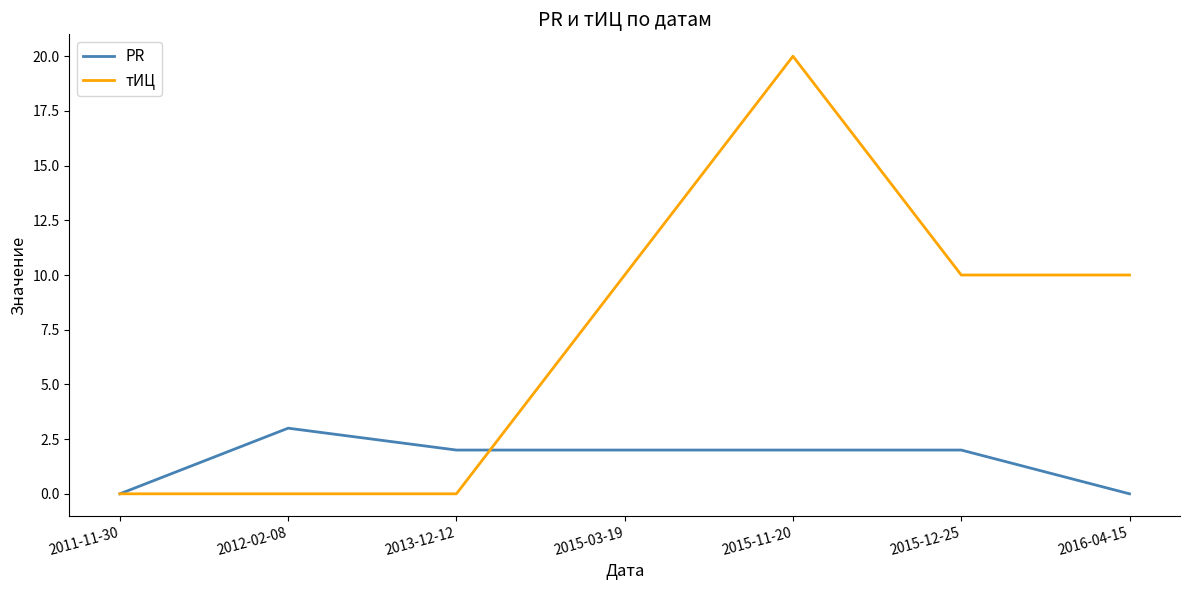

Which series has the largest total across all categories?

тИЦ